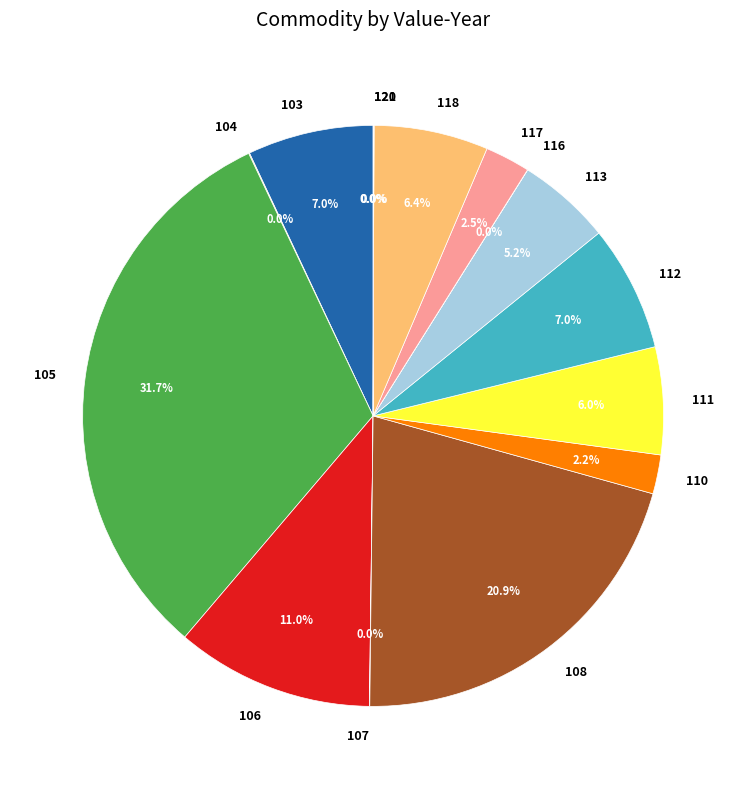

Does 108 account for over 50% of the chart?

No